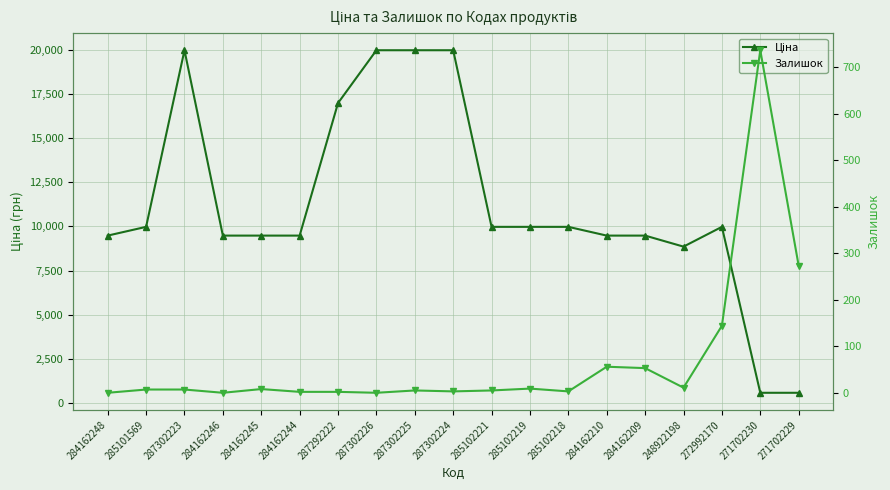

How many interior local valleys does the Залишок series have?

5